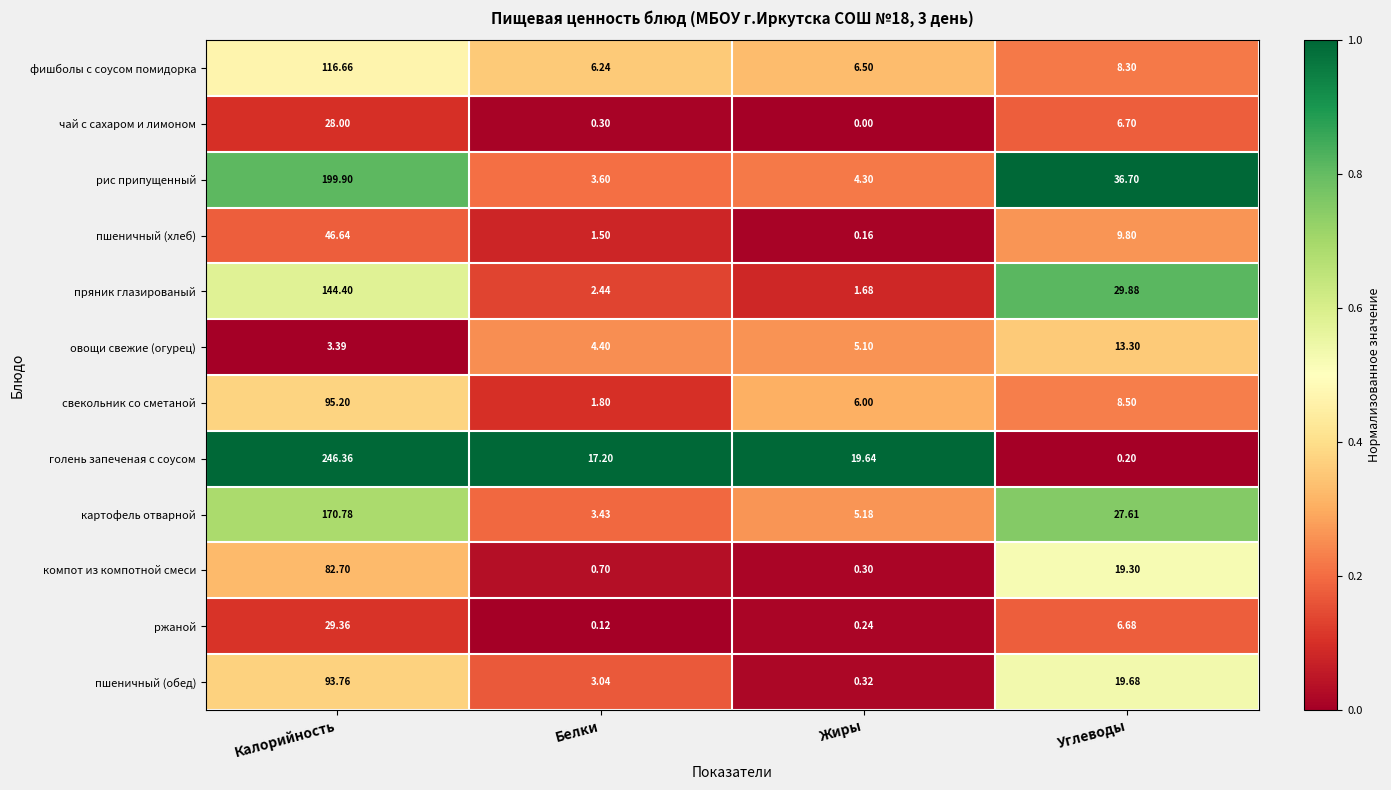

Rank the series by their maximum value, from highest to lowest.

голень запеченая с соусом, рис припущенный, картофель отварной, пряник глазированый, фишболы с соусом помидорка, свекольник со сметаной, пшеничный (обед), компот из компотной смеси, пшеничный (хлеб), ржаной, чай с сахаром и лимоном, овощи свежие (огурец)